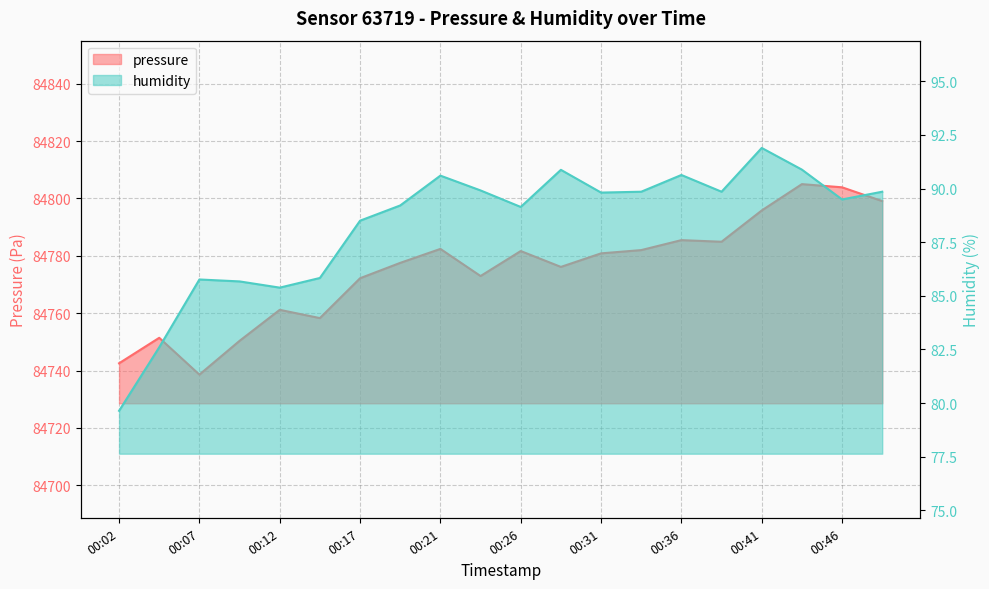

True or false: pressure and humidity cross at least once.

False